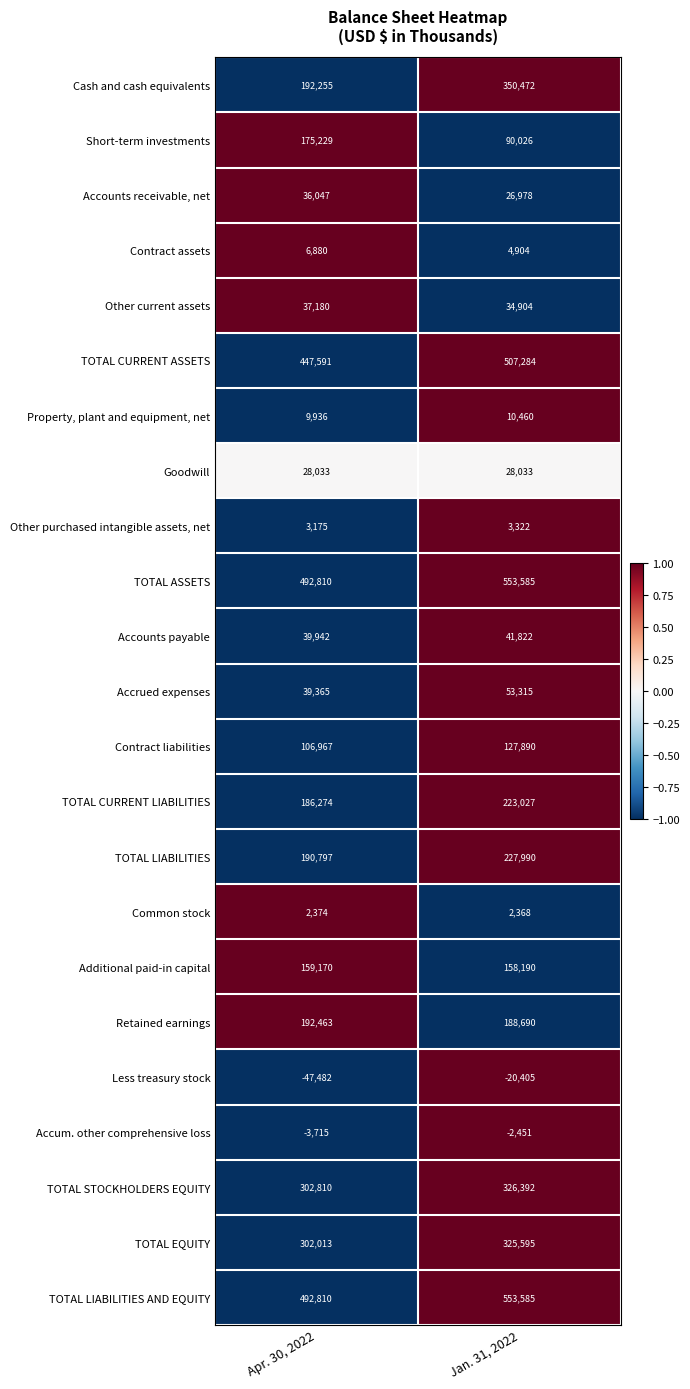

Count the number of data series in this chart.

23